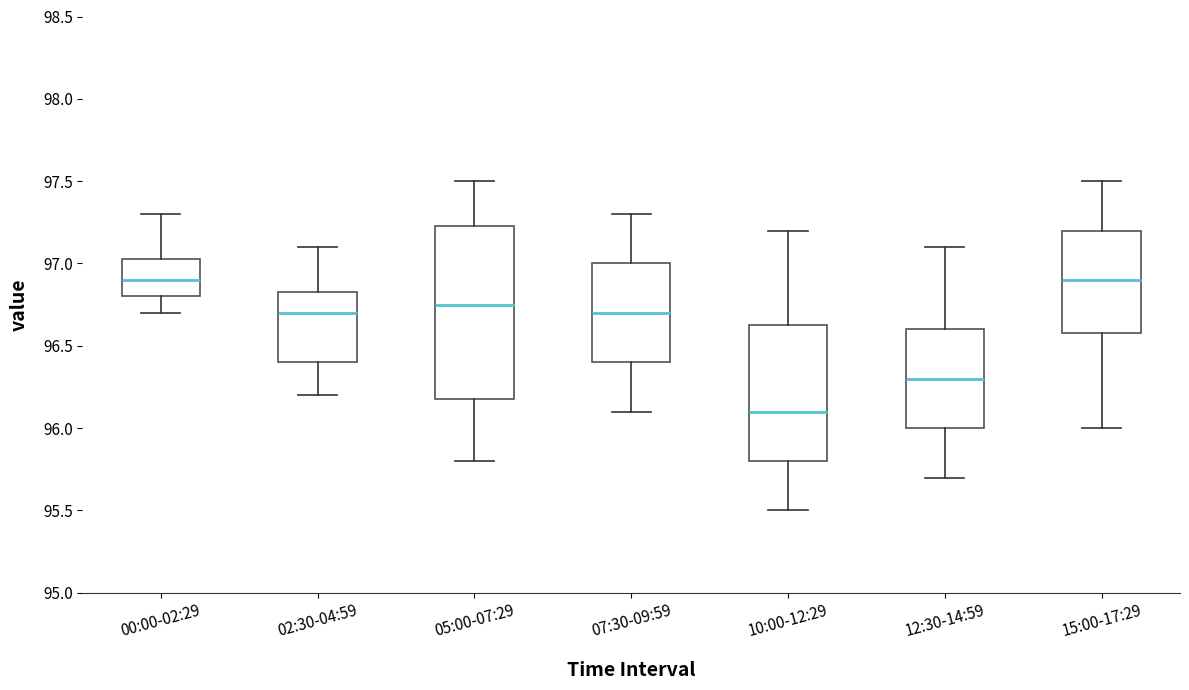

Which box is the tallest, from its lower edge to its upper edge?

05:00-07:29